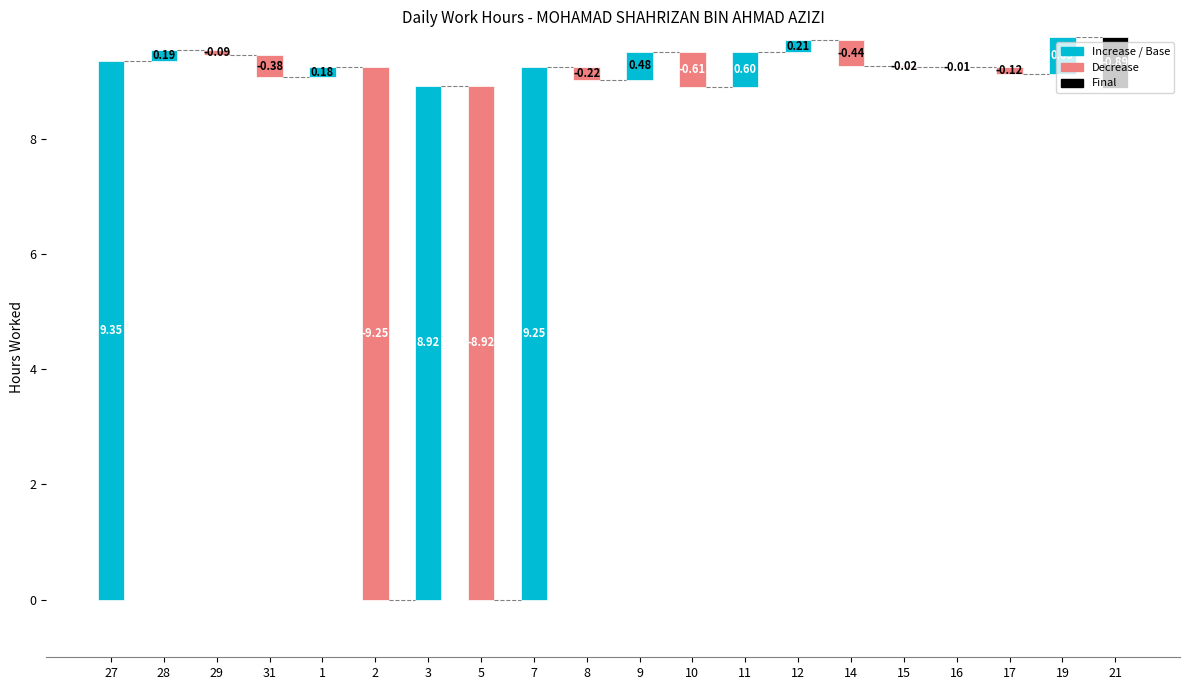

What is the difference between the second highest and minimum values?

18.5